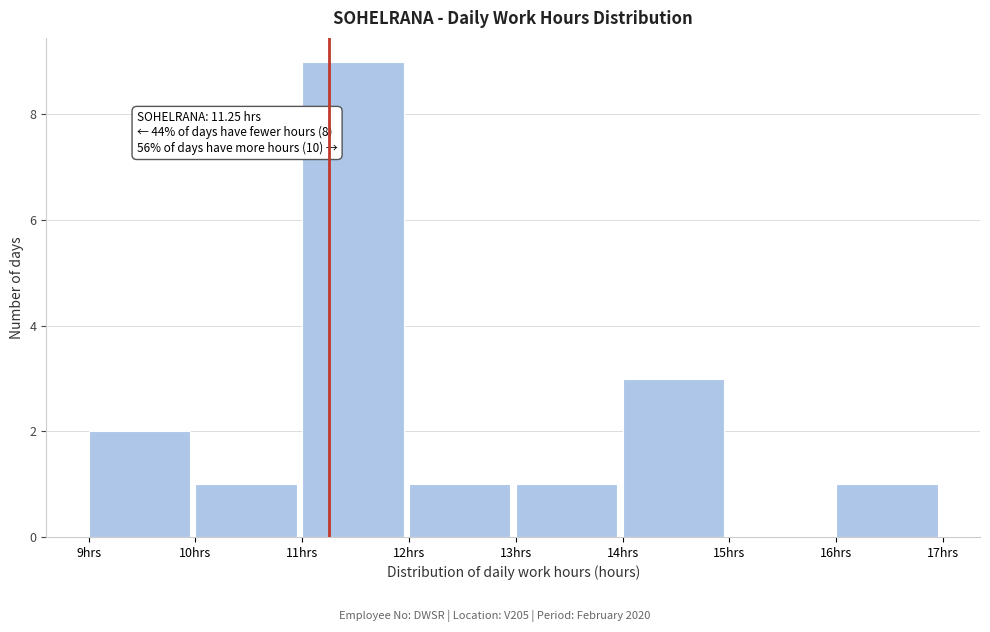

Which range on the x-axis has the tallest bar?

11 to 12